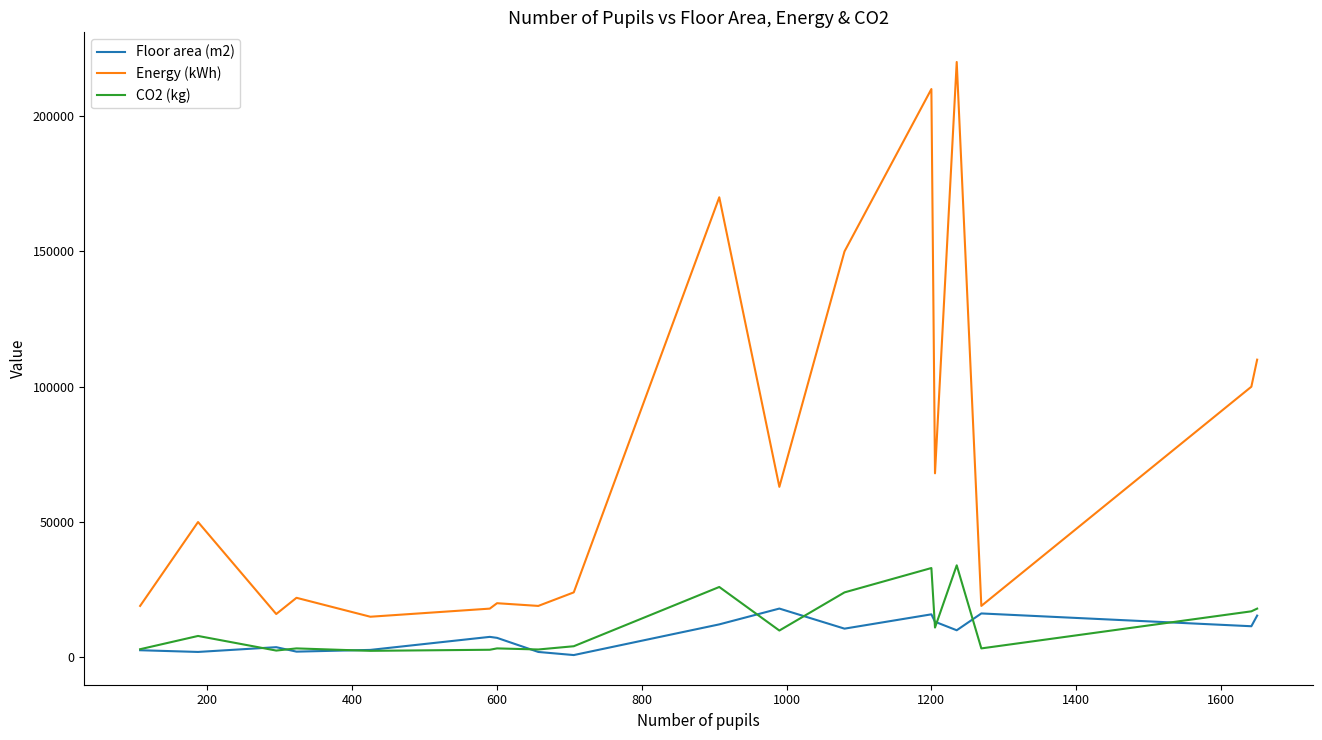

What is the greatest value displayed?

220000